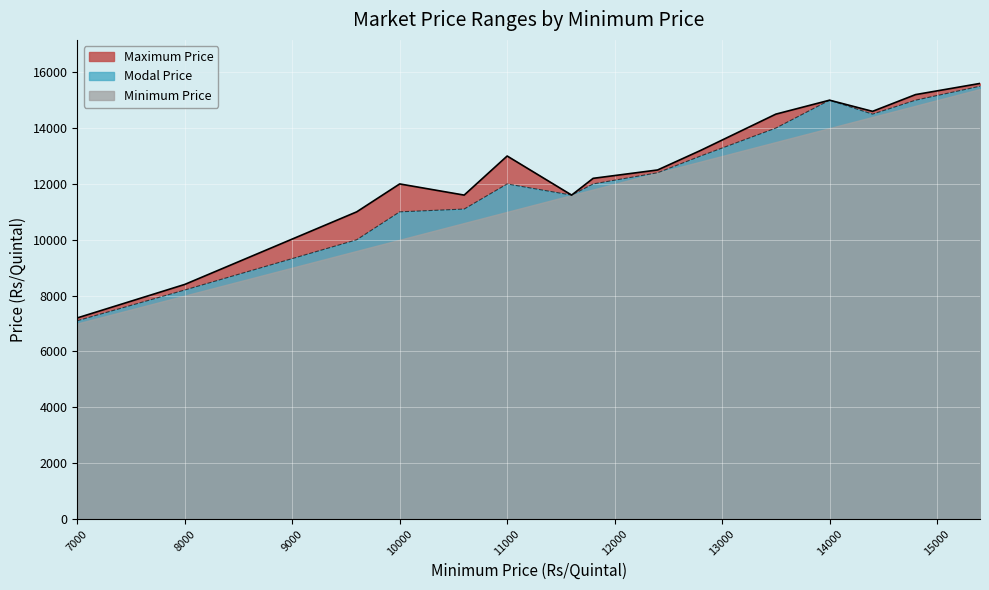

Is it true that Maximum Price equals 14600 at 14400?

True